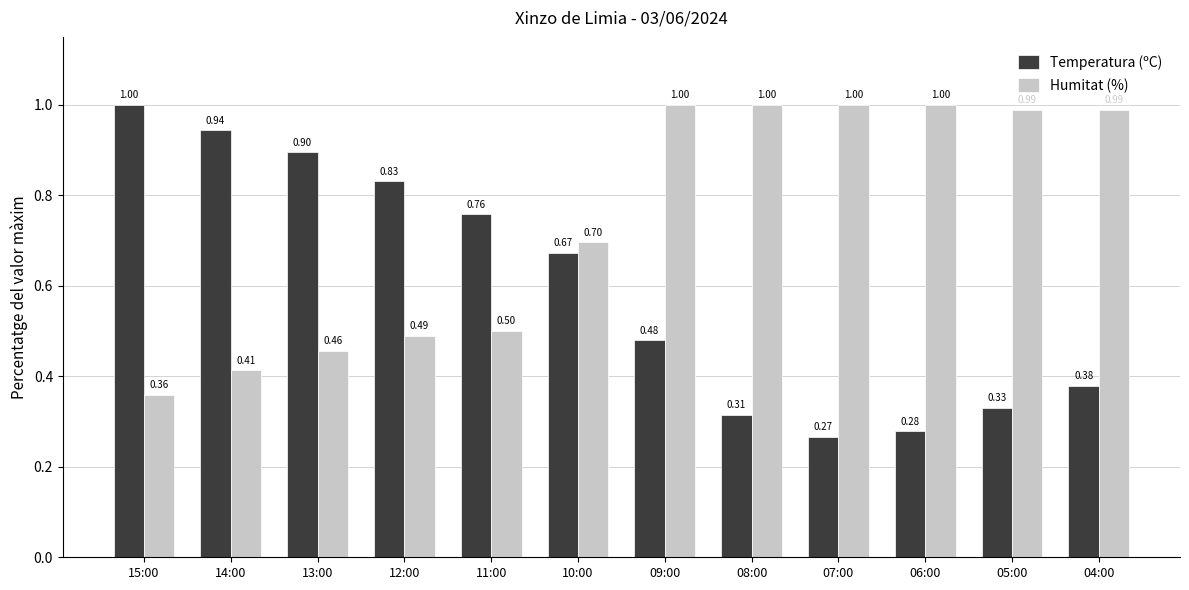

What is the value of the Temperatura (ºC) bar at the 2nd from the left?

0.9